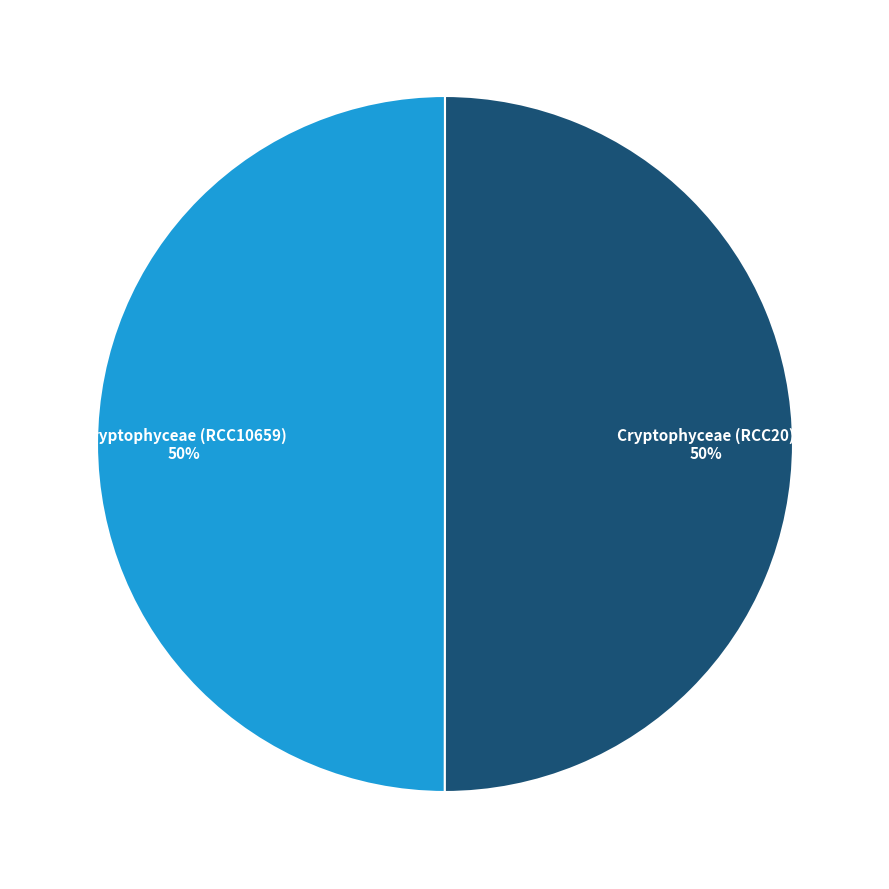

To the nearest percent, what is the average slice percentage?

50%